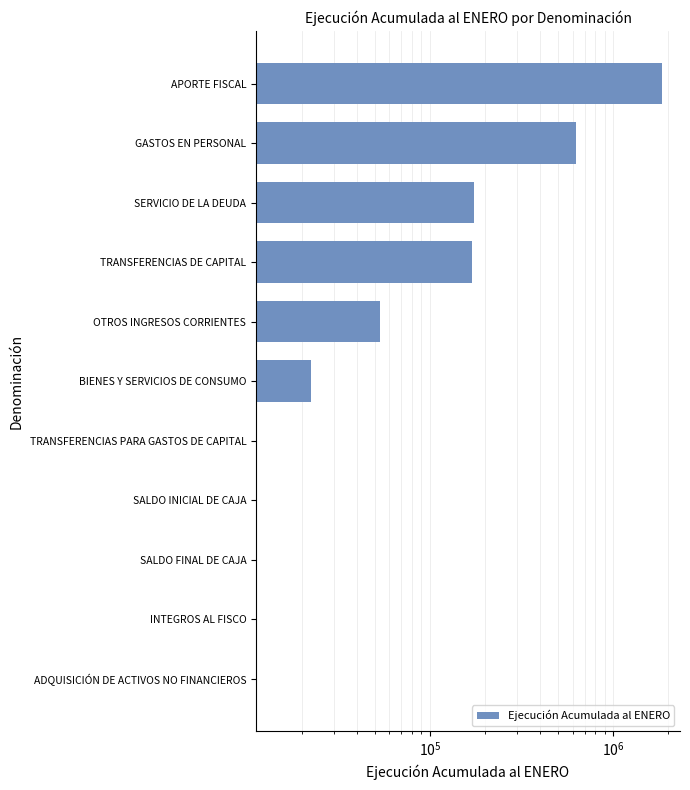

What is the sum of all values?

2897871